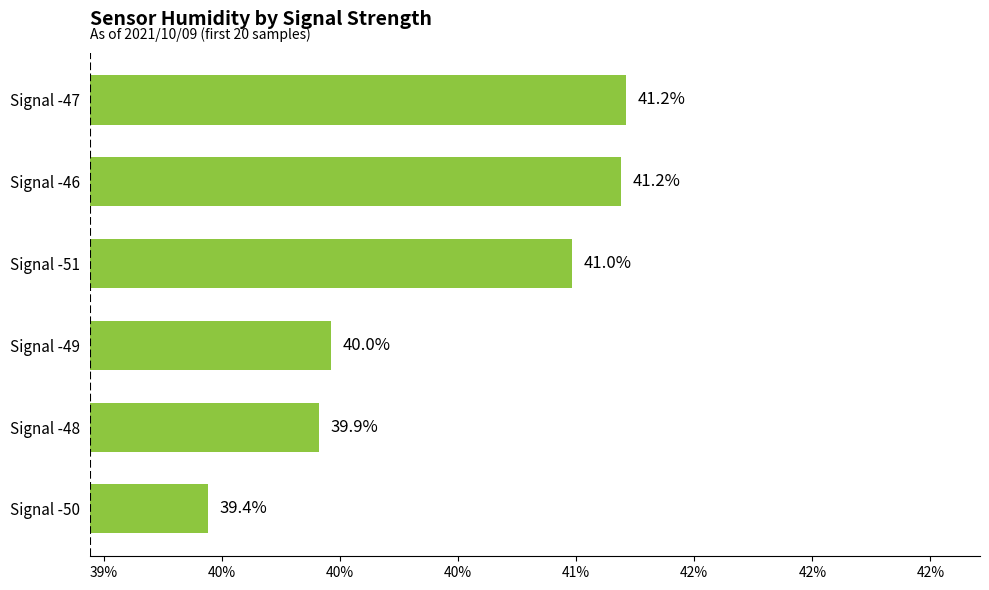

What is the maximum value shown in the chart?

41.2